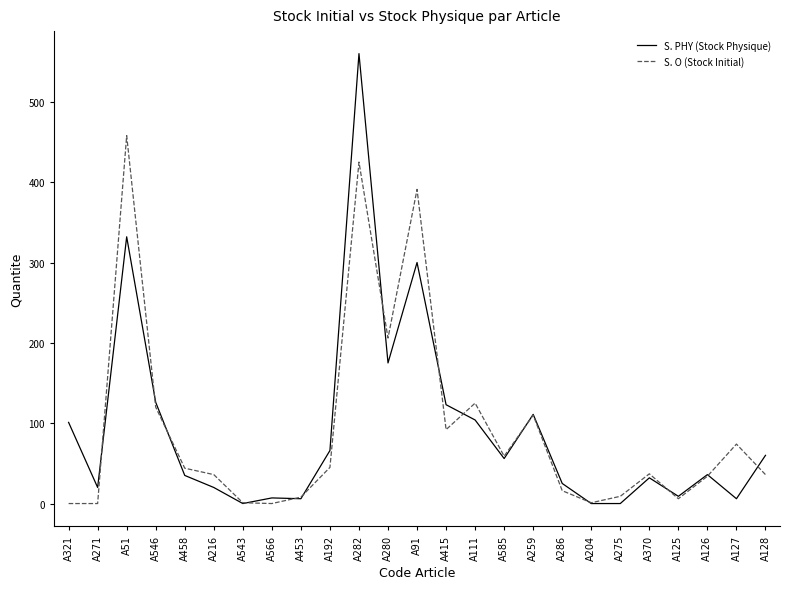

What position from the right is A321?

25